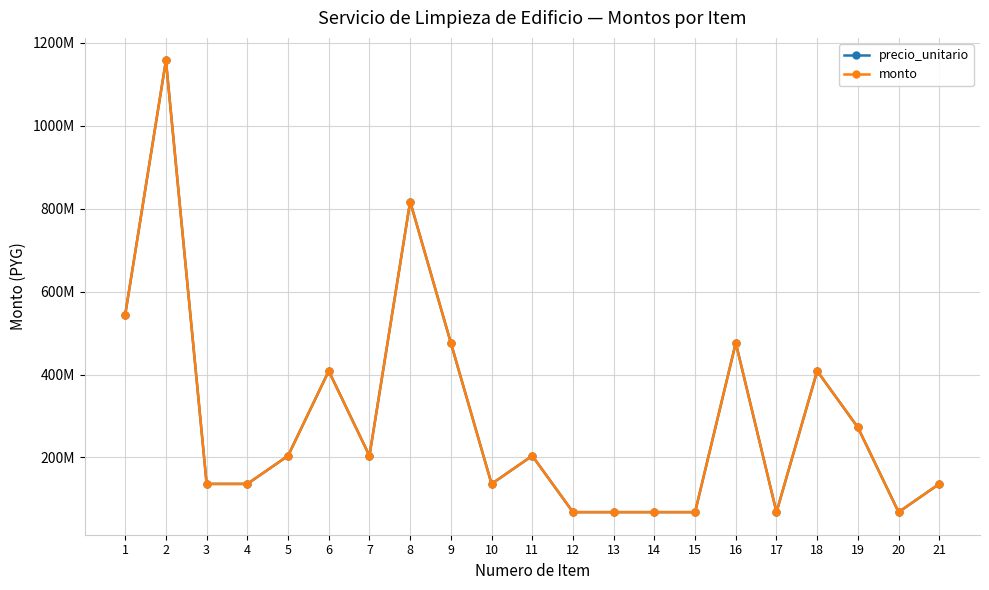

At how many categories does at least one series exceed 274972004?

7